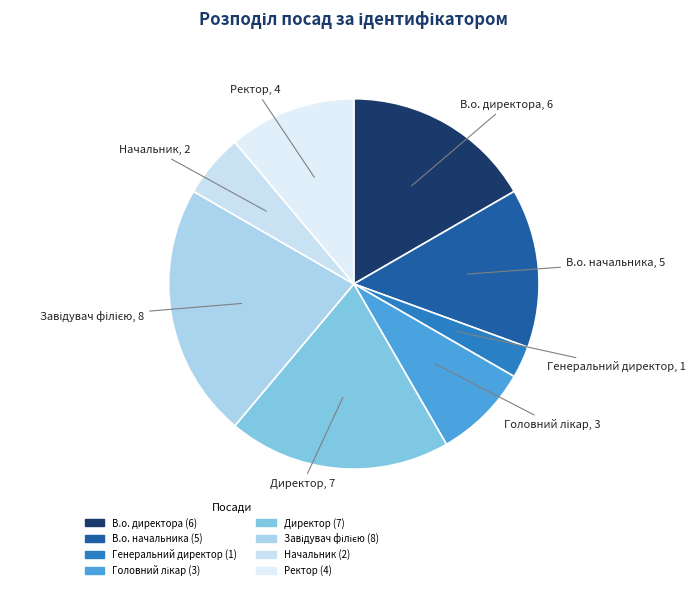

How many segments does this pie chart have?

8